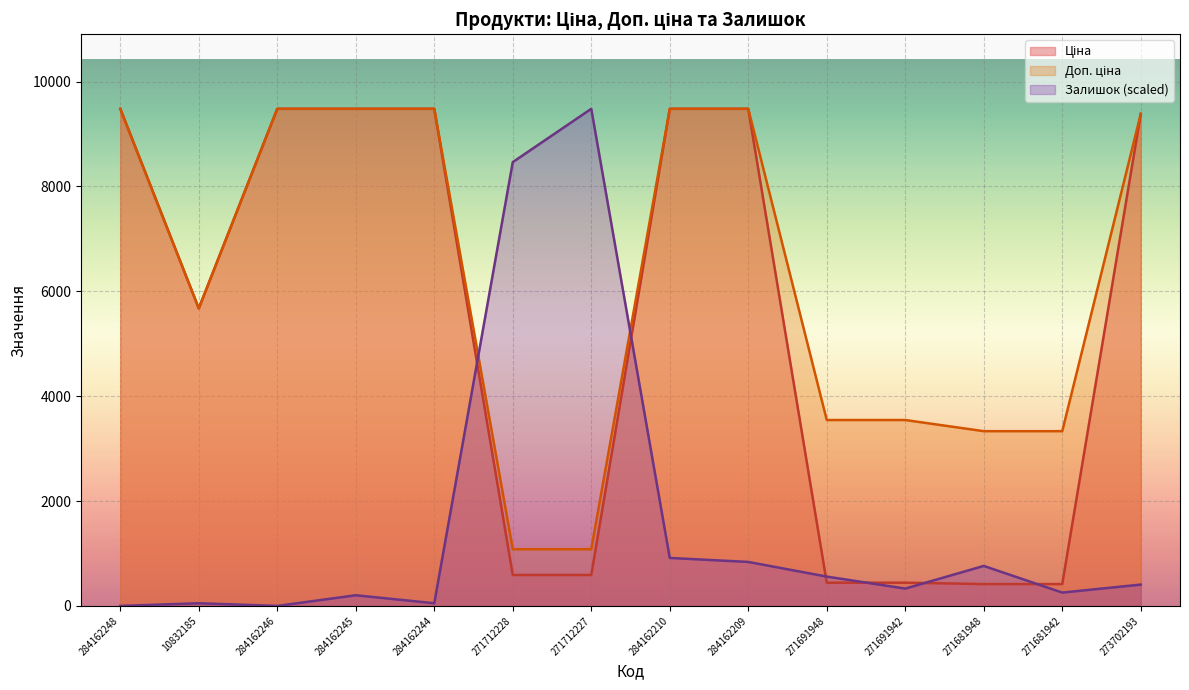

Rank the series by their maximum value, from highest to lowest.

Ціна, Доп. ціна, Залишок